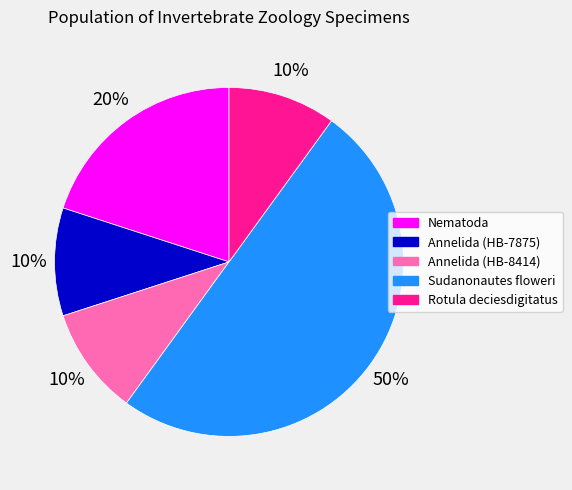

Which slice is the largest?

Sudanonautes floweri